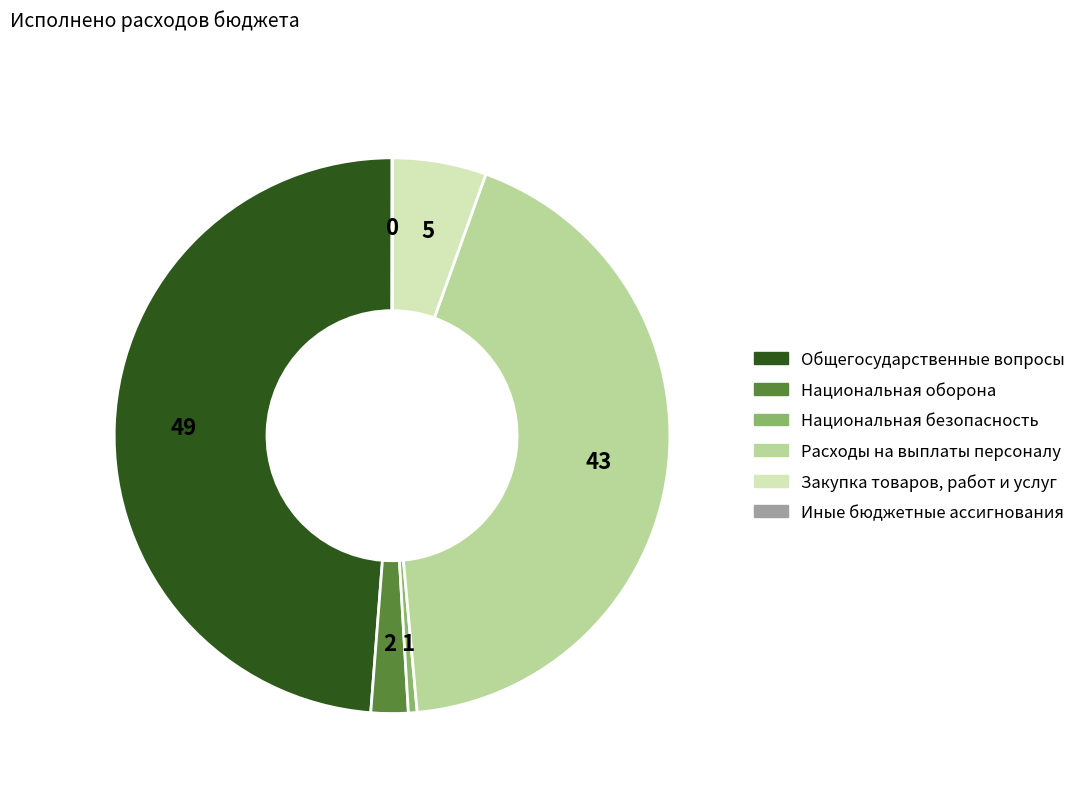

Which category has the biggest portion of the pie?

Общегосударственные вопросы